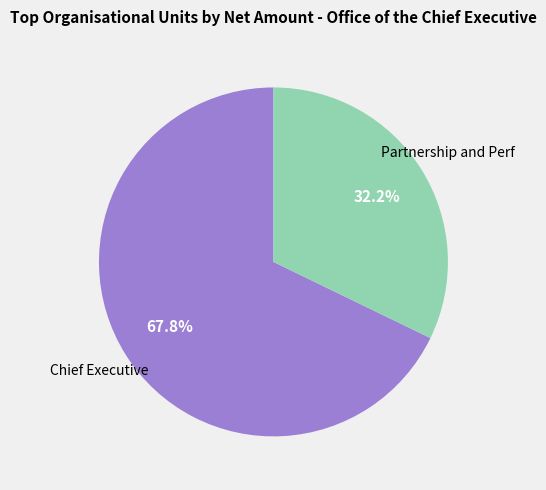

What percentage do Partnership and Perf and Chief Executive together represent?

100.0%